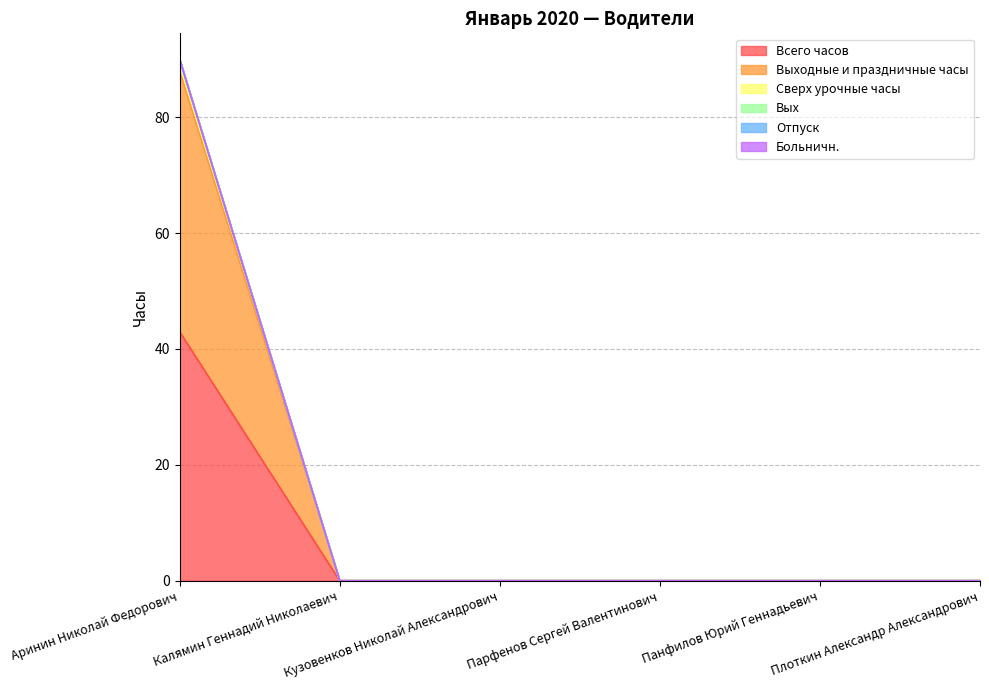

True or false: Сверх урочные часы has more than 2 interior local peaks.

False